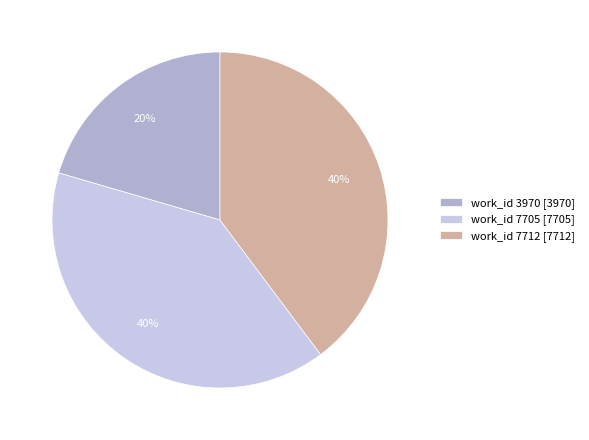

Does work_id 7705 represent more than half of the total?

No